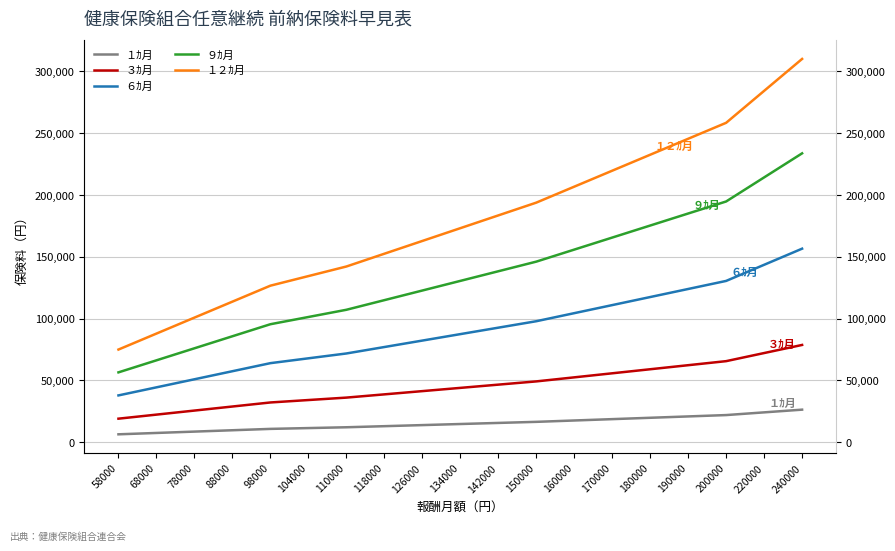

Is it true that １２ｶ月 equals 292497 at 126000?

False